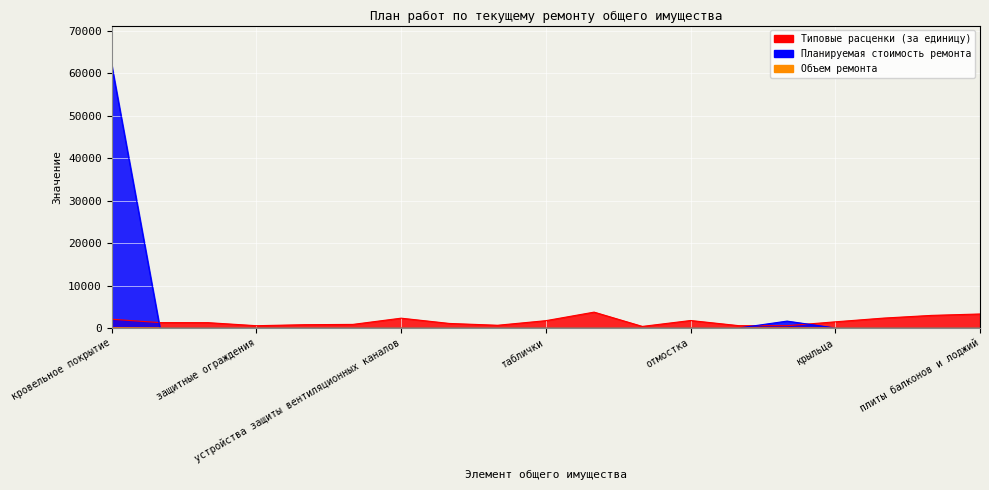

Is the value of Планируемая стоимость ремонта at цоколь greater than the value of Объем ремонта at наружные стены?

No